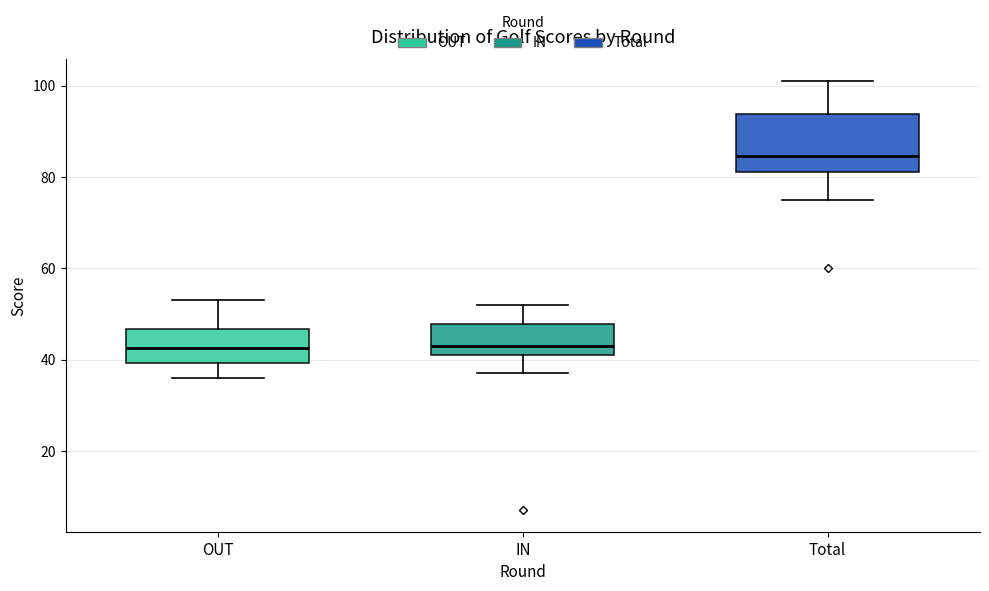

Which box is the tallest, from its lower edge to its upper edge?

Total